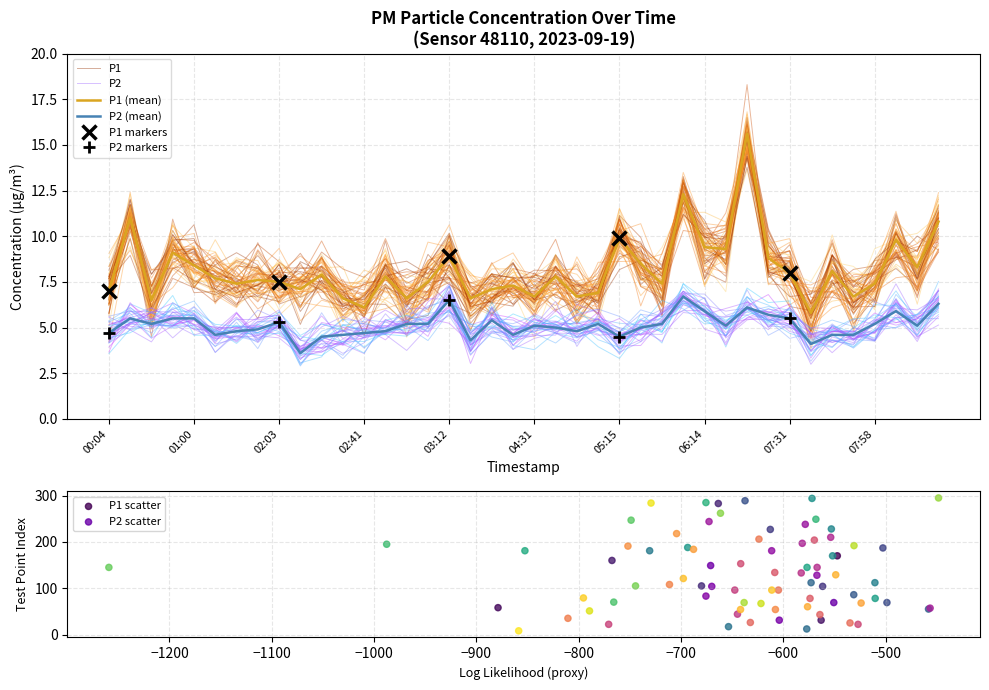

Which series contains the lowest Y value?

P2